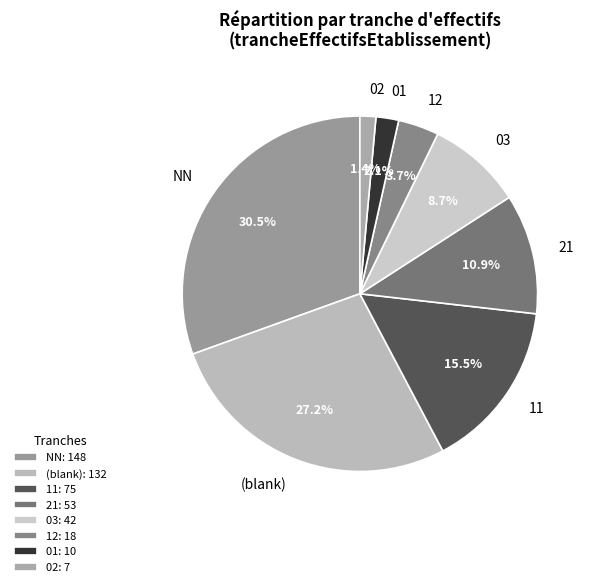

Count the number of slices in the pie.

8